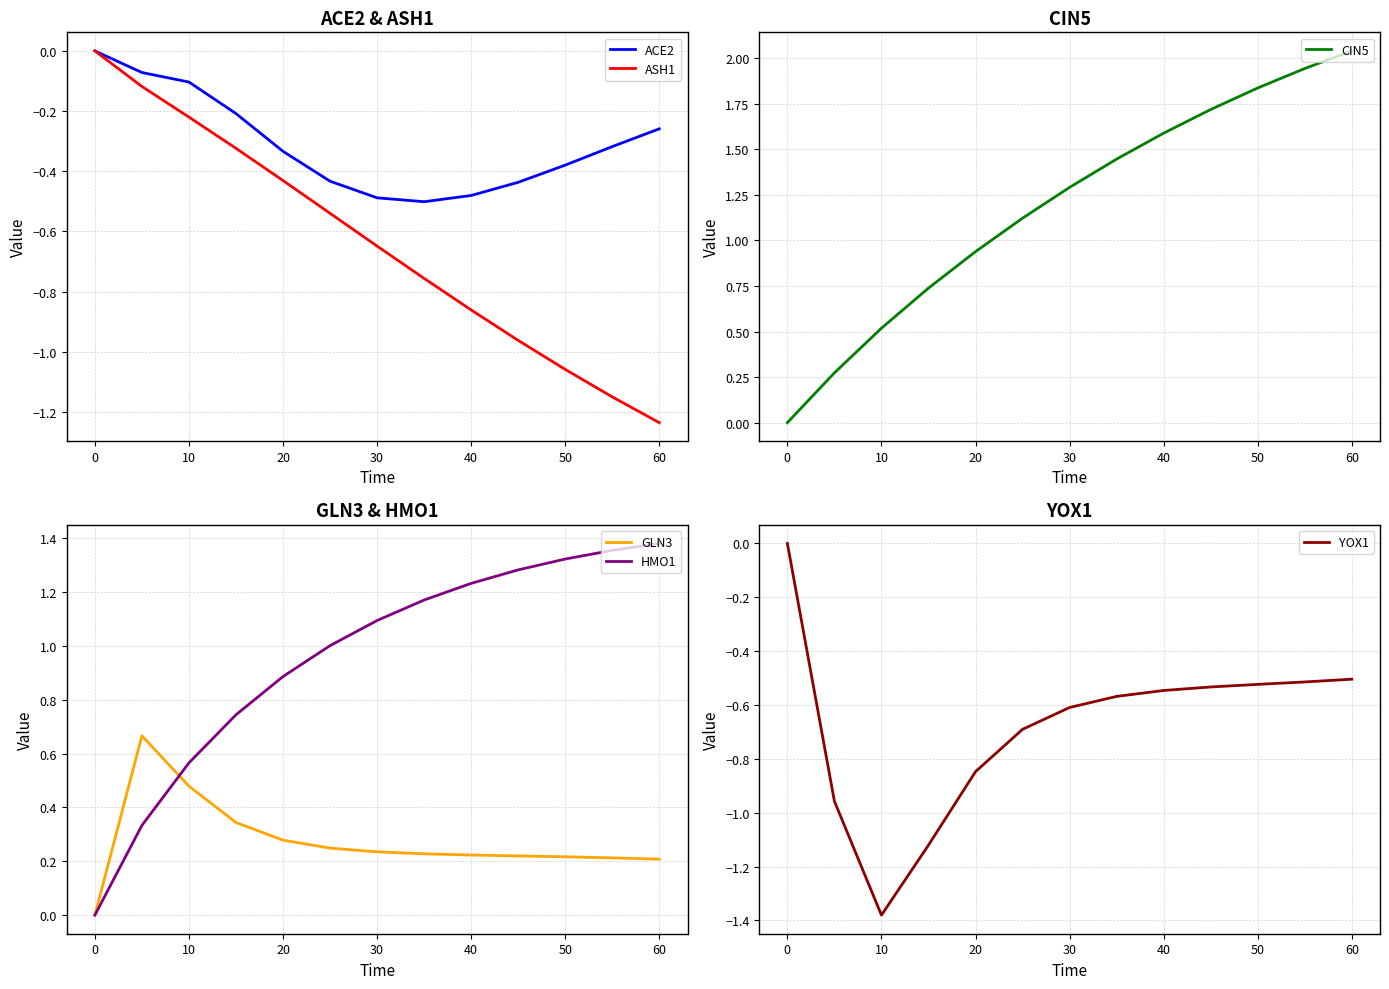

True or false: GLN3 and ACE2 cross at least once.

False